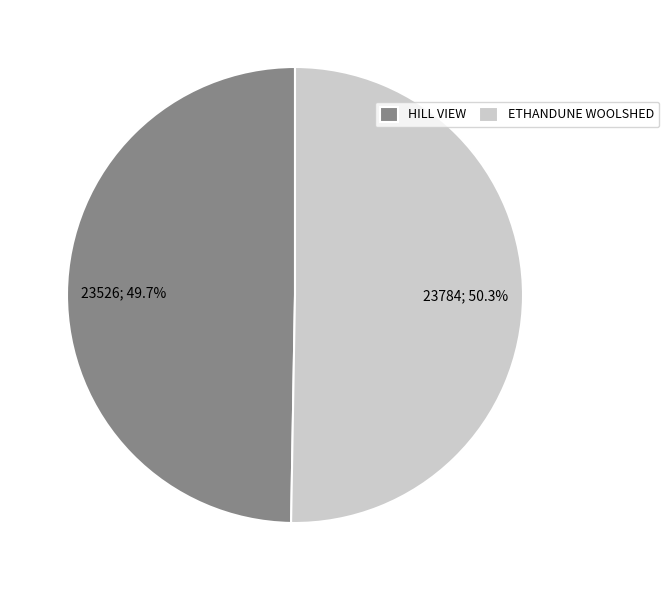

Which has a higher value, HILL VIEW or ETHANDUNE WOOLSHED?

ETHANDUNE WOOLSHED